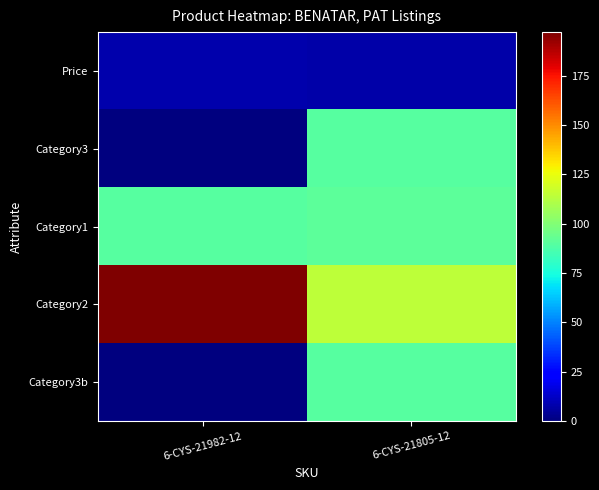

Rank the series at 6-CYS-21982-12 from highest to lowest value.

Category2, Category1, Price, Category3, Category3b